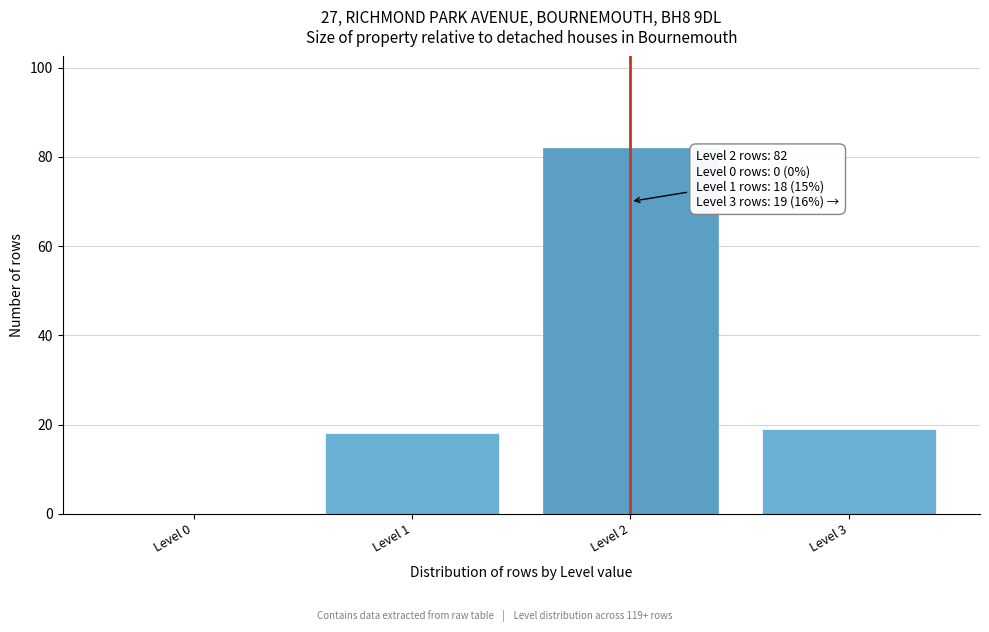

Reading left to right, list all the values displayed in this chart.

Level 0=0	Level 1=18	Level 2=82	Level 3=19